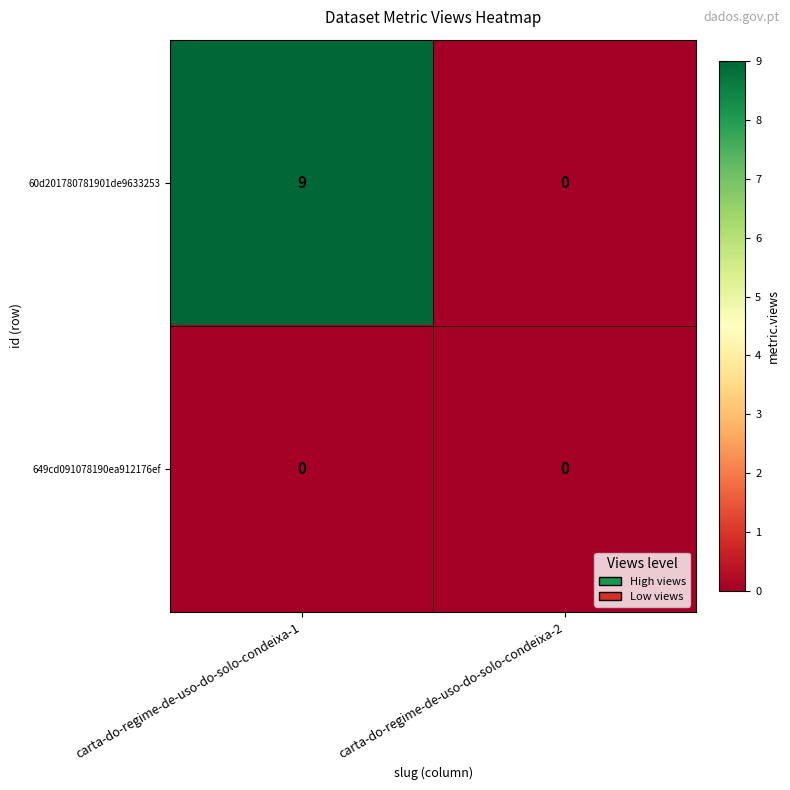

What is the sum of all 60d201780781901de9633253 values?

9